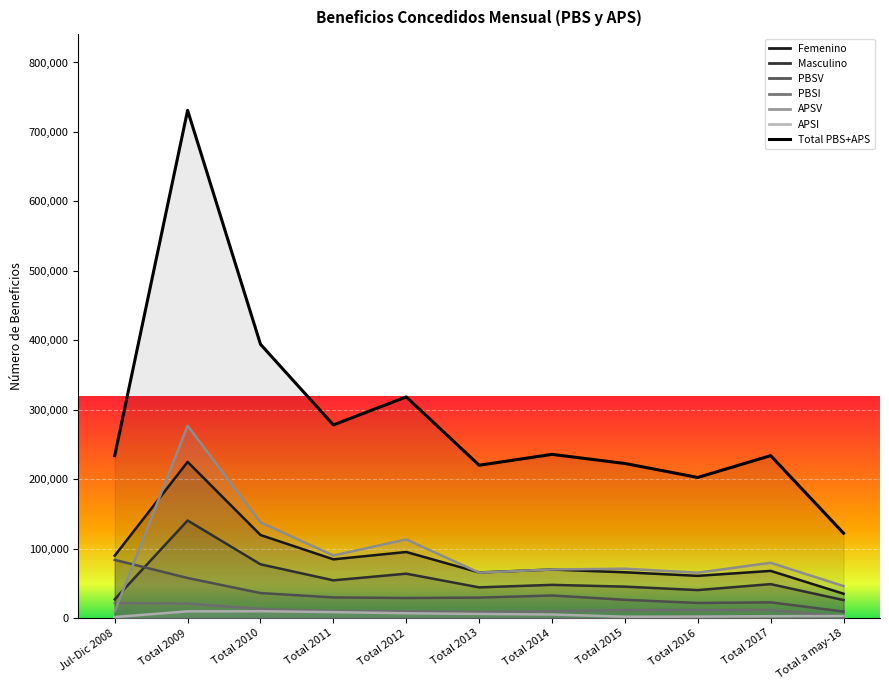

True or false: PBSI and Masculino intersect in this chart.

False